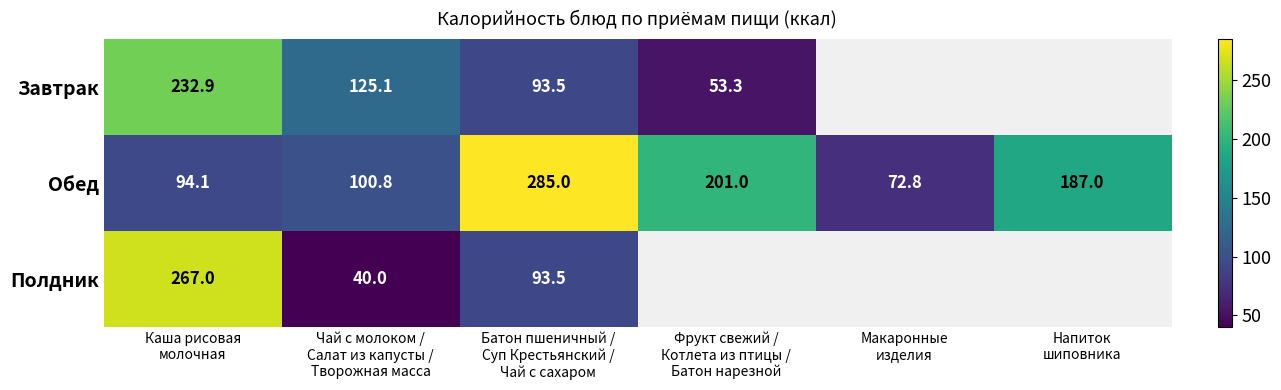

What is the difference between the maximum and minimum values in the Обед series?

212.2